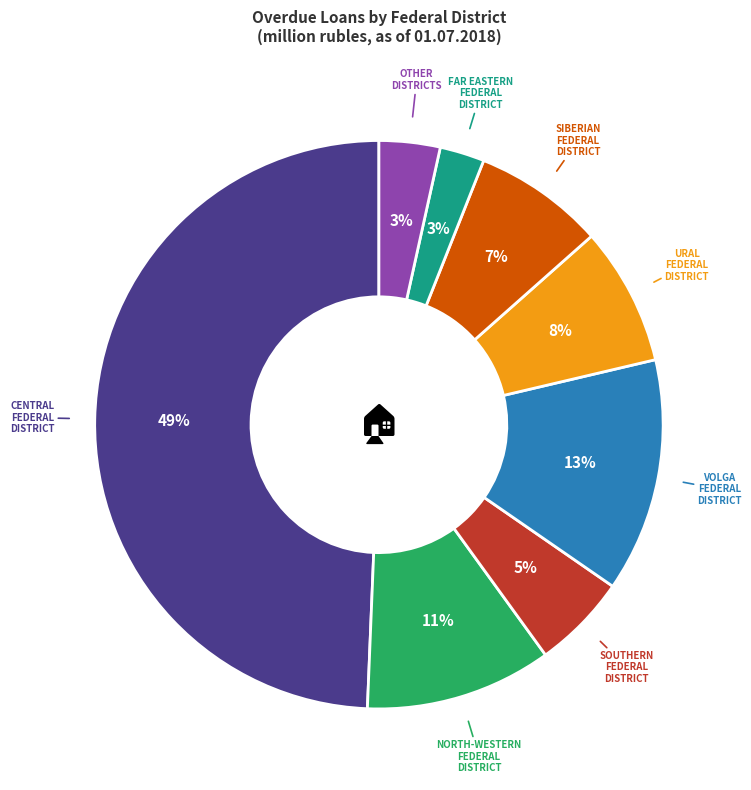

To the nearest percent, what is the average slice percentage?

12%